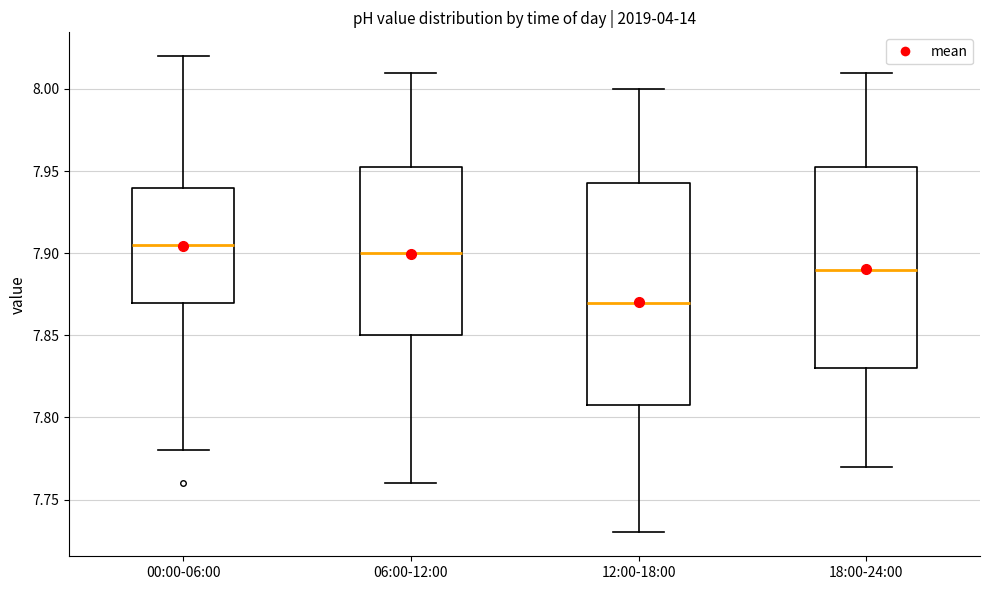

Where does the lower whisker of the box for 18:00-24:00 end on the y-axis? The values are not printed on the chart, so give them approximately, as read against the axis.

7.770